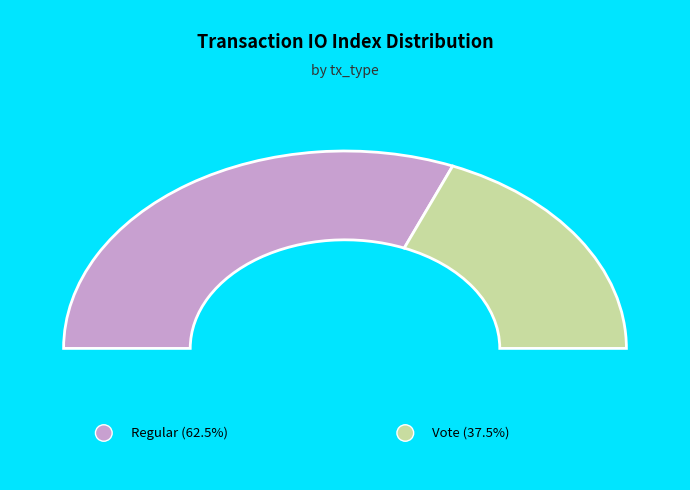

Is there a majority slice in this chart?

Yes